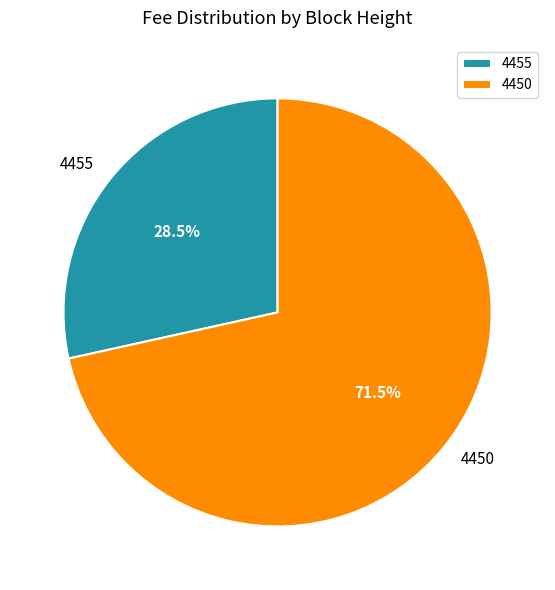

To the nearest percent, what is the average slice percentage?

50%